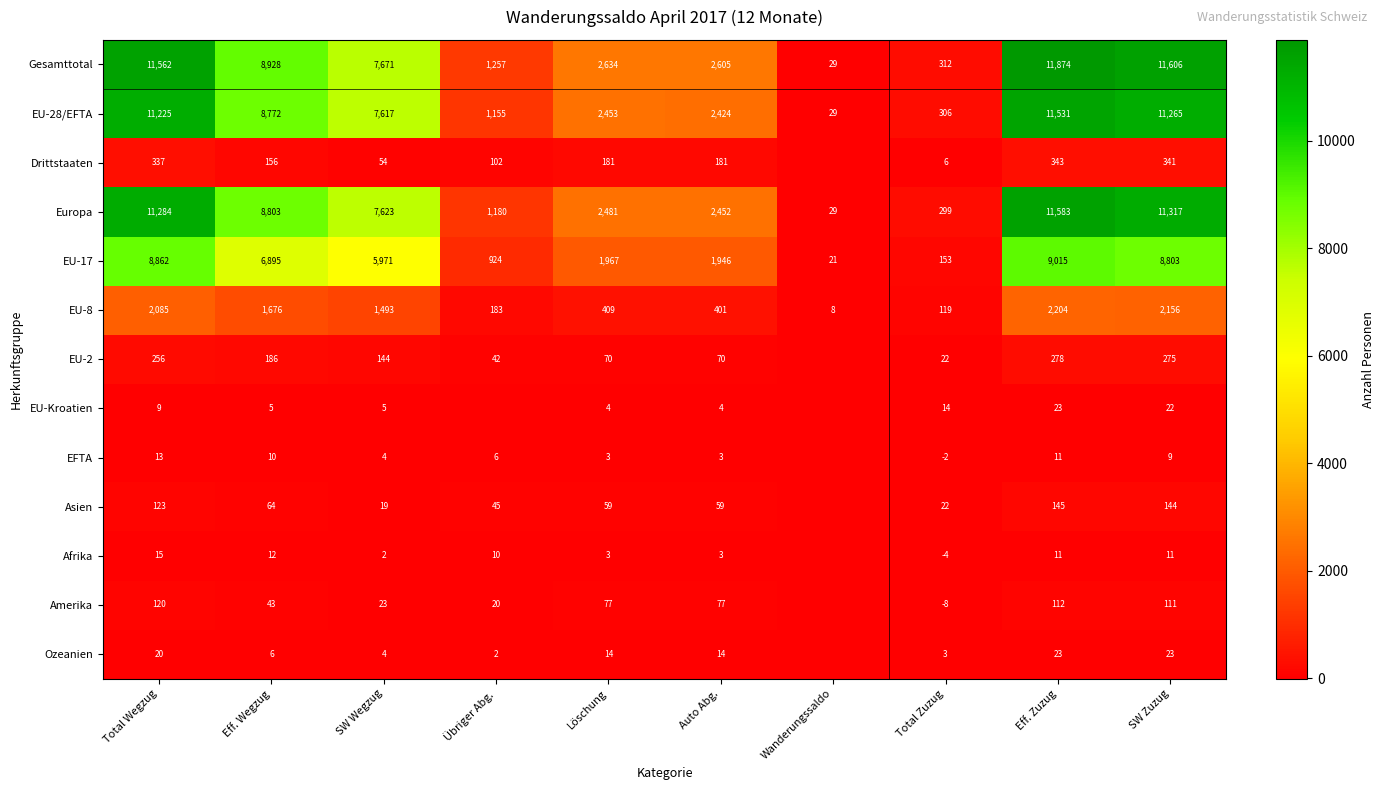

What is the greatest value displayed?

11874